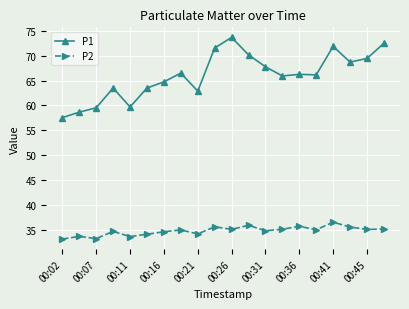

True or false: P1 and P2 intersect in this chart.

False